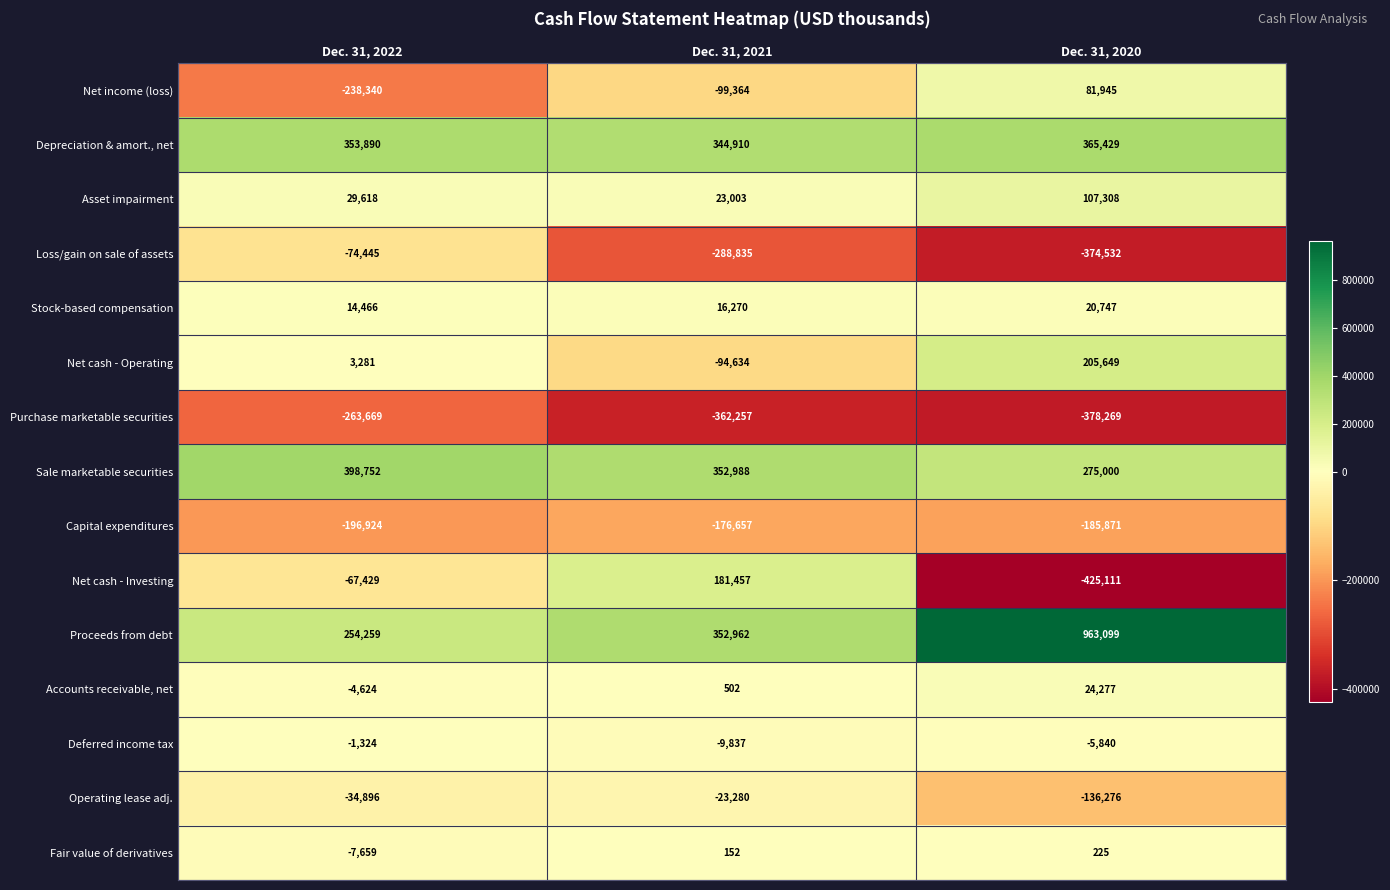

How many series are shown in this chart?

15